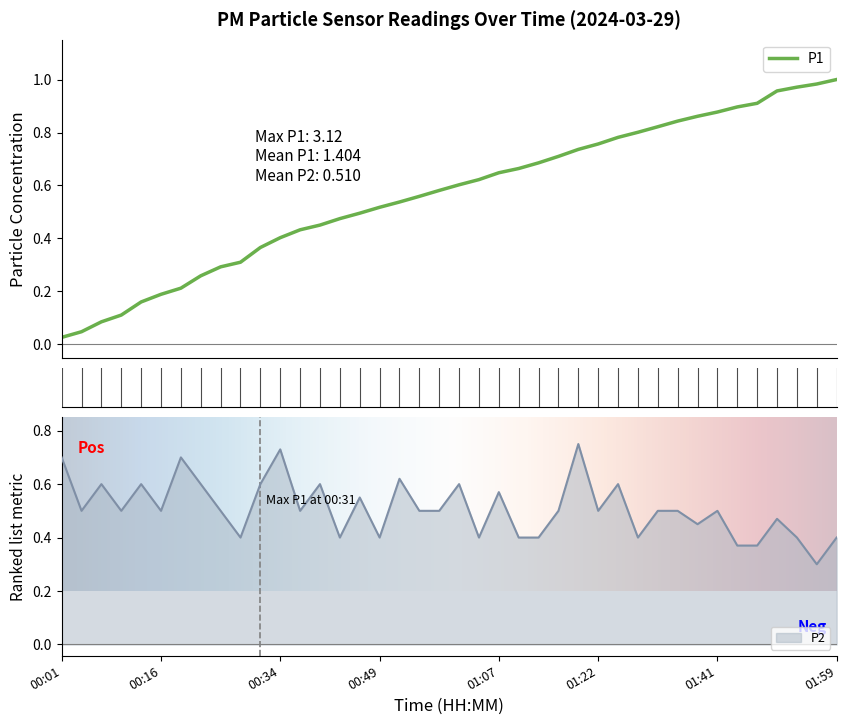

List the labels in order of value, largest first.

01:19, 00:34, 00:01, 00:19, 00:52, 00:07, 00:13, 00:22, 00:31, 00:40, 01:01, 01:25, 01:07, 00:46, 00:04, 00:10, 00:16, 00:25, 00:37, 00:55, 00:58, 01:16, 01:22, 01:31, 01:35, 01:41, 01:50, 01:38, 00:28, 00:43, 00:49, 01:04, 01:10, 01:13, 01:28, 01:53, 01:59, 01:44, 01:47, 01:56